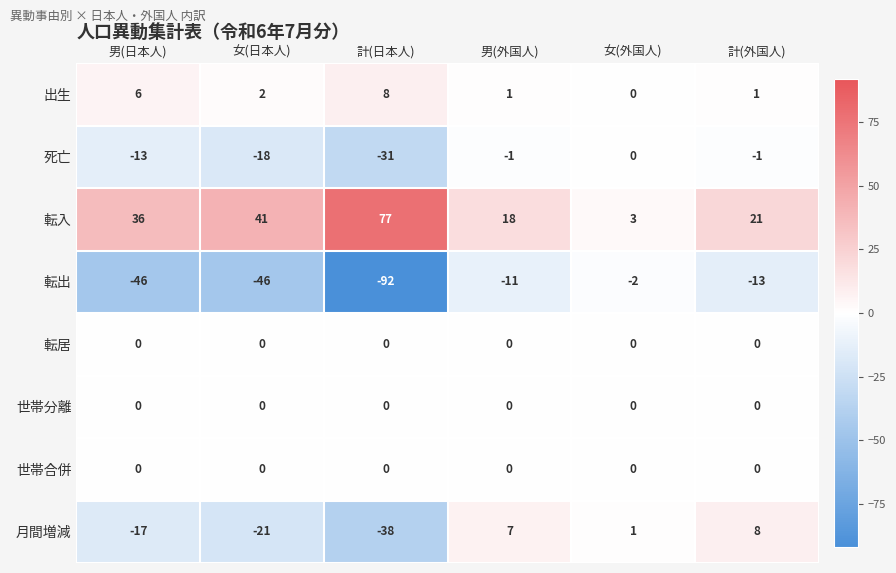

Which series has the largest range (max minus min)?

転出